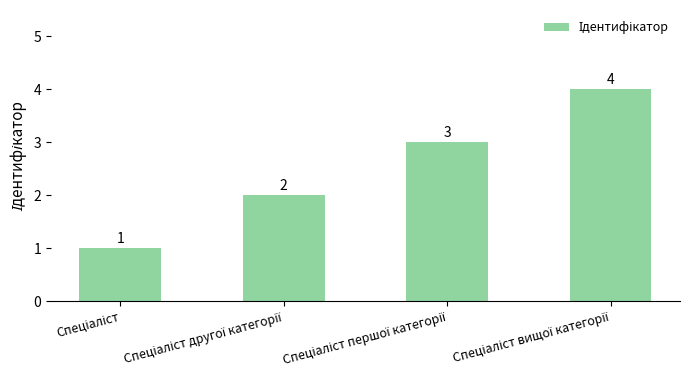

What is the difference between the maximum and minimum values?

3